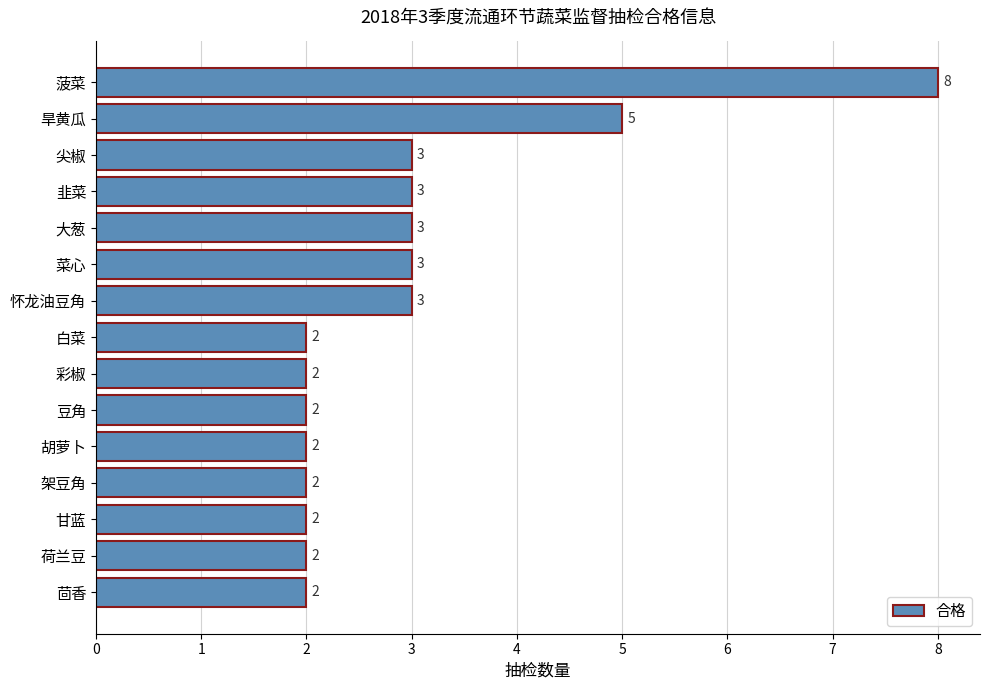

True or false: the data shows 3 at 豆角.

False